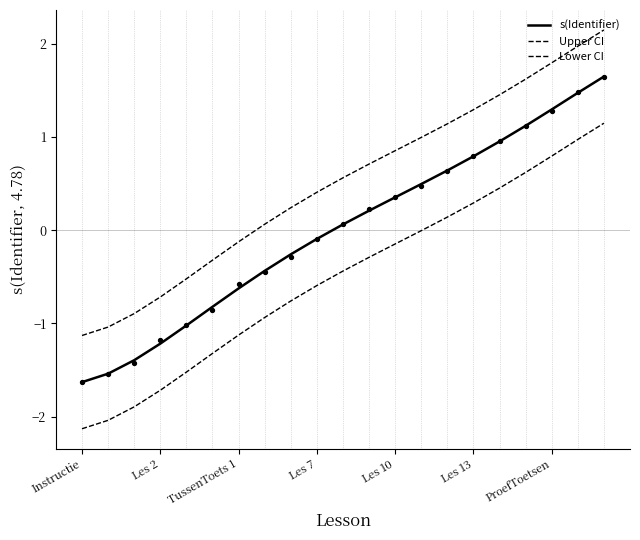

At which category is the sum across all series the highest?

20